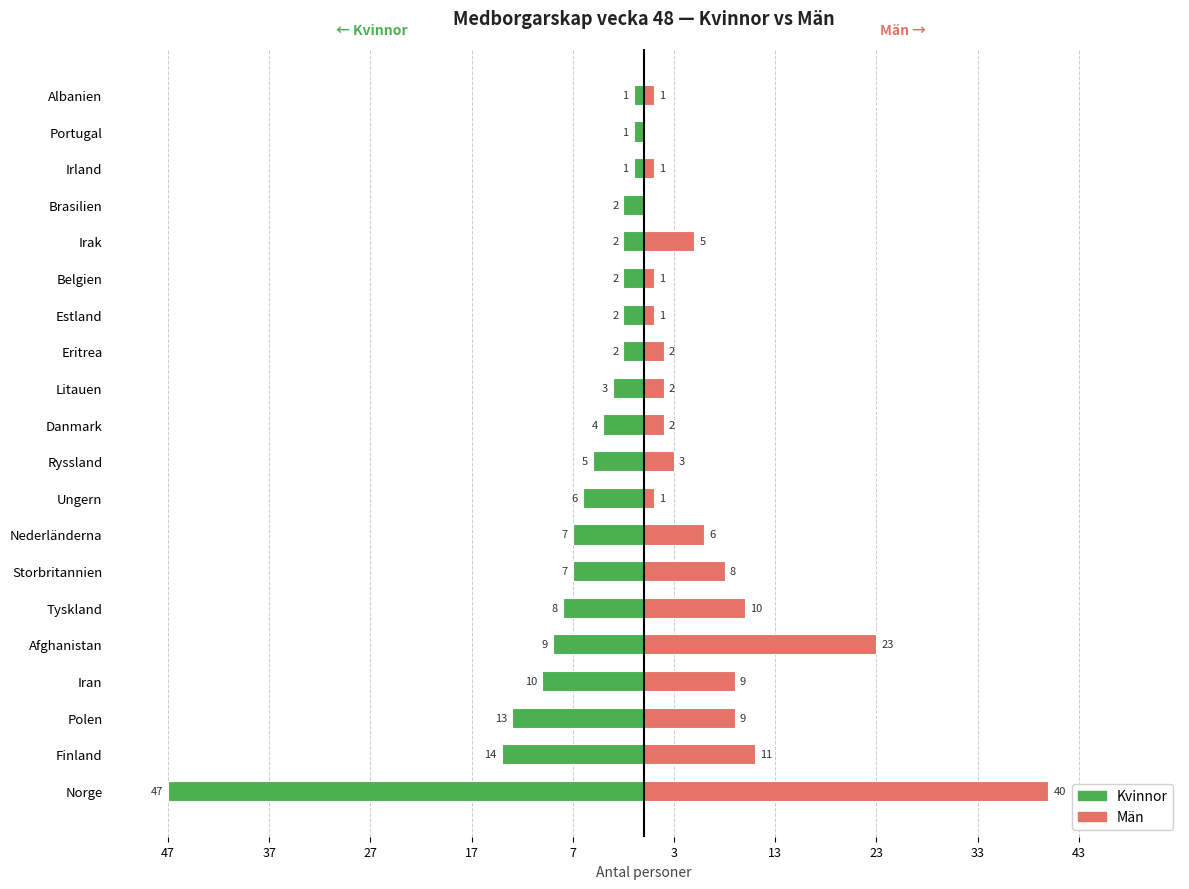

What is the difference between the highest and lowest values at Brasilien?

2